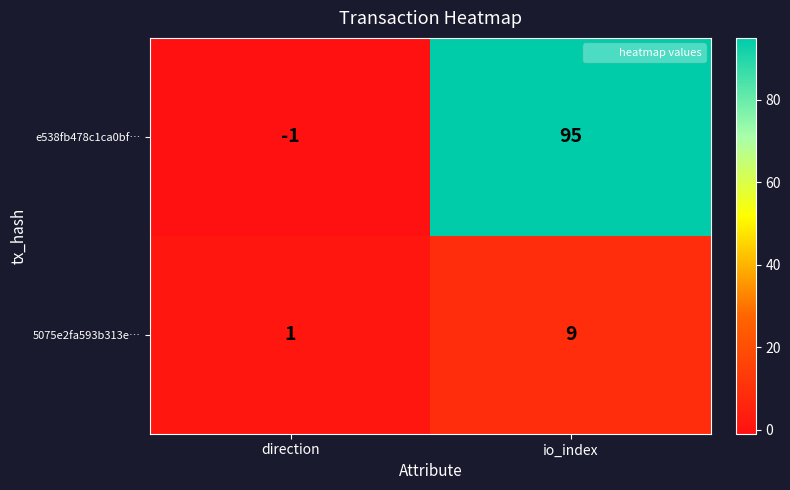

Between direction and io_index, which series saw the biggest shift?

e538fb478c1ca0bf…